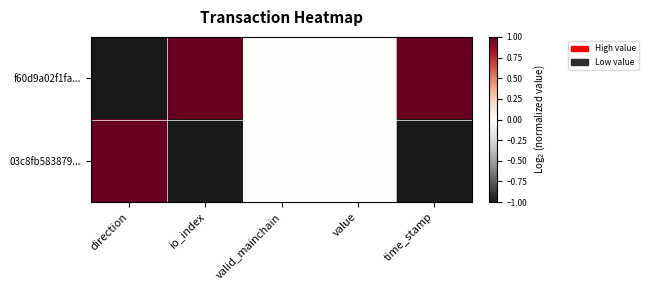

Rank the series by their maximum value, from highest to lowest.

f60d9a02f1fa..., 03c8fb583879...